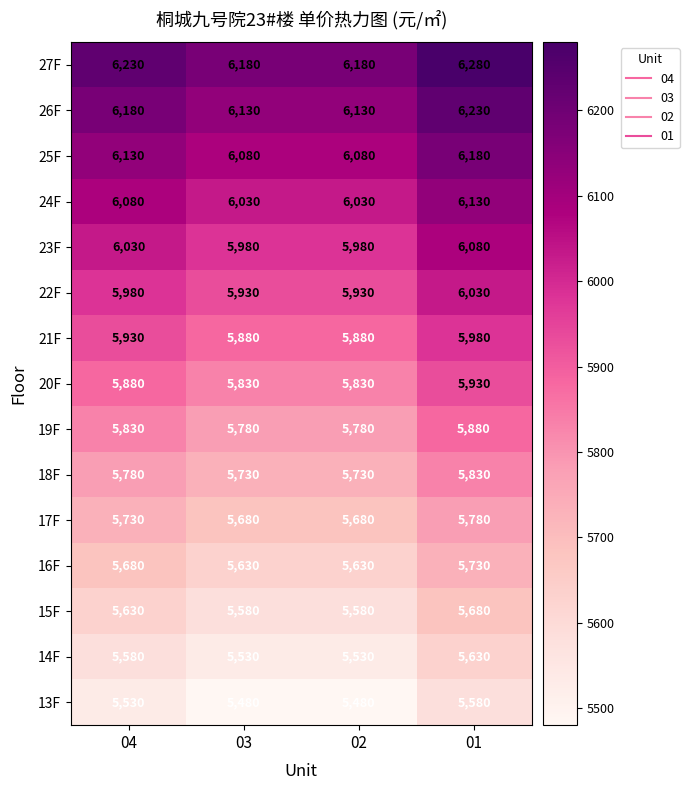

What is the difference between the maximum and minimum values in the 19F series?

100